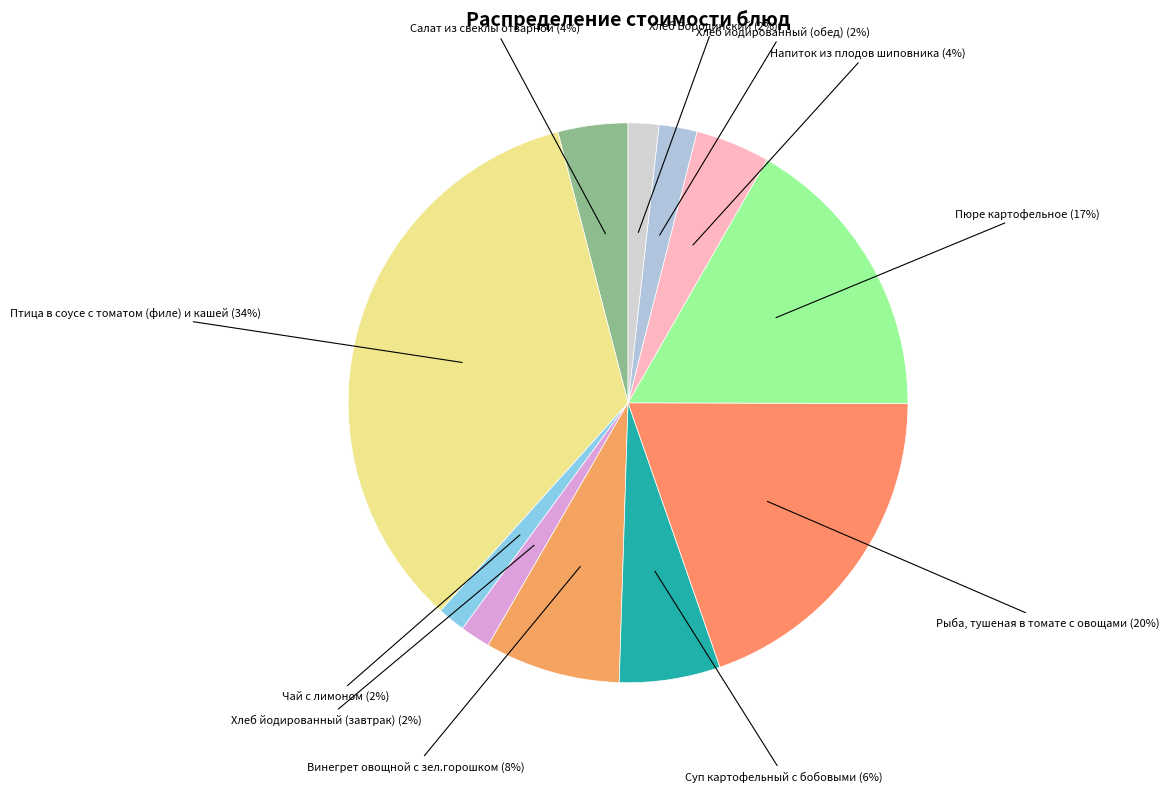

Rank the categories by value from highest to lowest.

Птица в соусе с томатом (филе) и кашей, Рыба, тушеная в томате с овощами, Пюре картофельное, Винегрет овощной с зел.горошком, Суп картофельный с бобовыми, Напиток из плодов шиповника, Салат из свеклы отварной, Хлеб йодированный (обед), Хлеб Бородинский, Хлеб йодированный (завтрак), Чай с лимоном